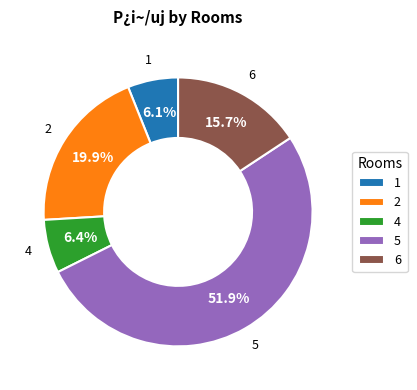

Does 5 account for over 50% of the chart?

Yes